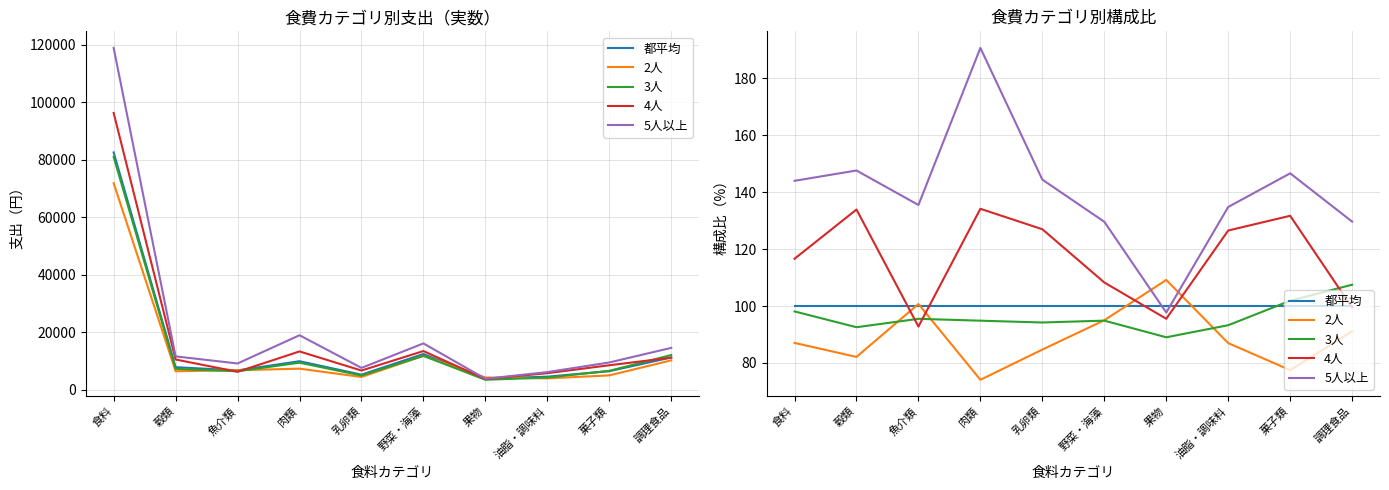

Count the number of data series in this chart.

5